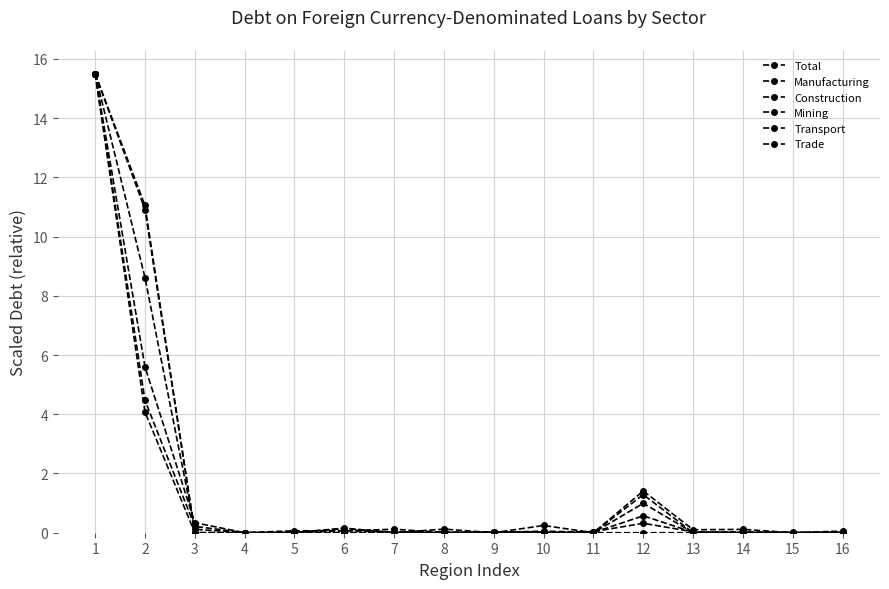

How many series are shown in this chart?

6